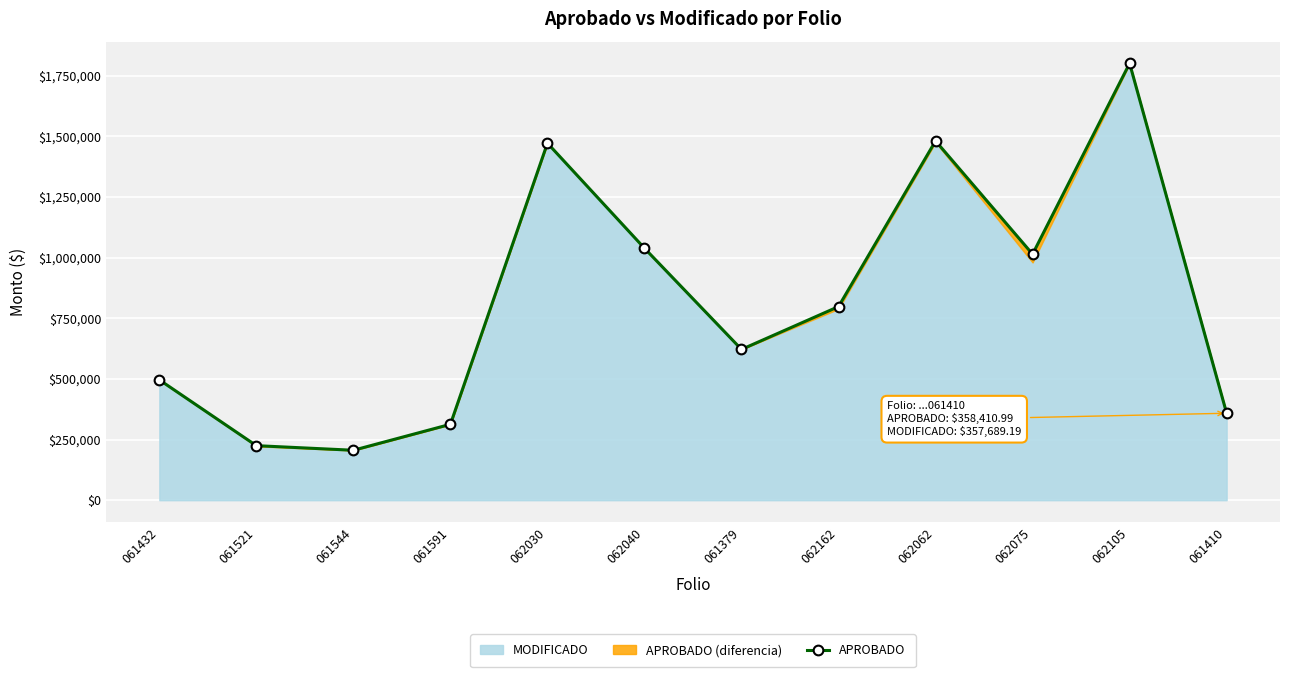

What position from the right is 062030?

8